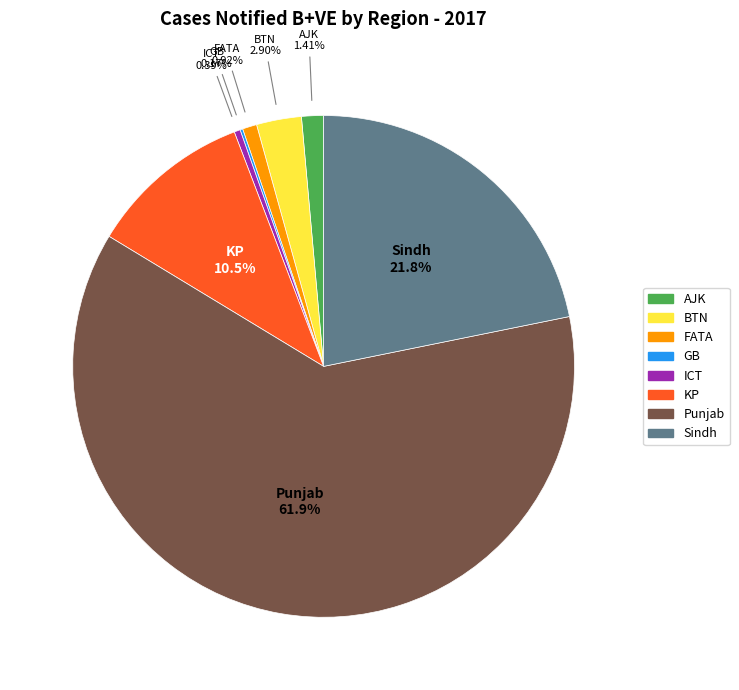

Which has a higher value, ICT or Punjab?

Punjab